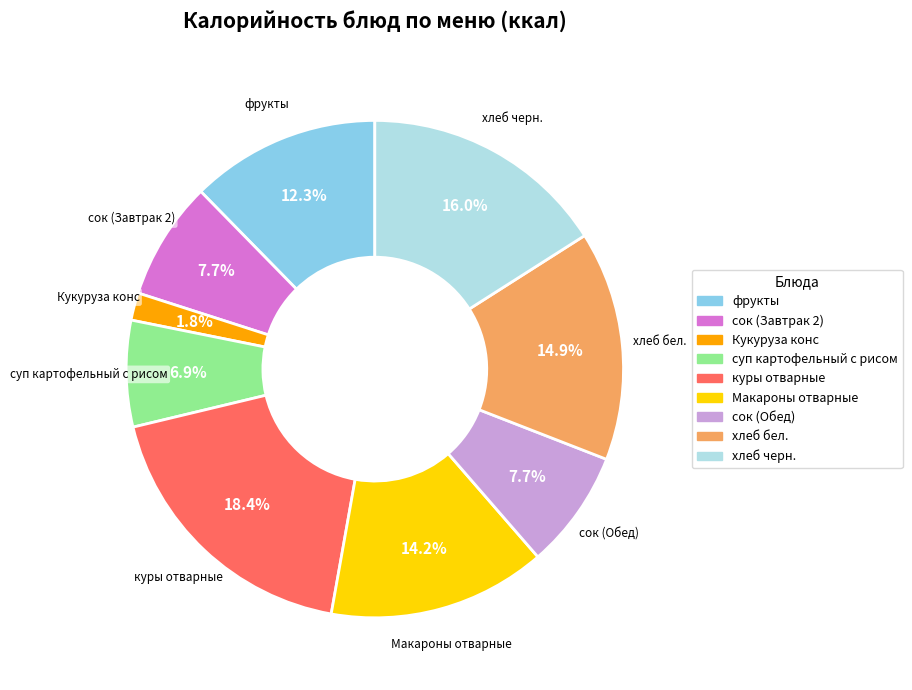

Between Макароны отварные and фрукты, which is larger?

Макароны отварные